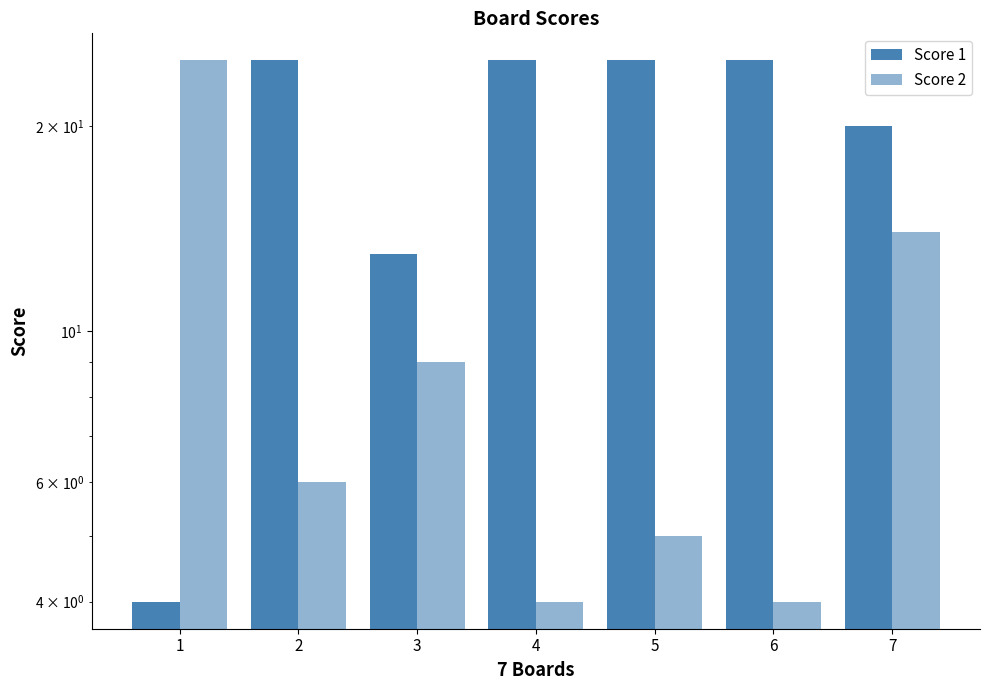

Are the bars grouped side by side (vs. stacked)?

Yes